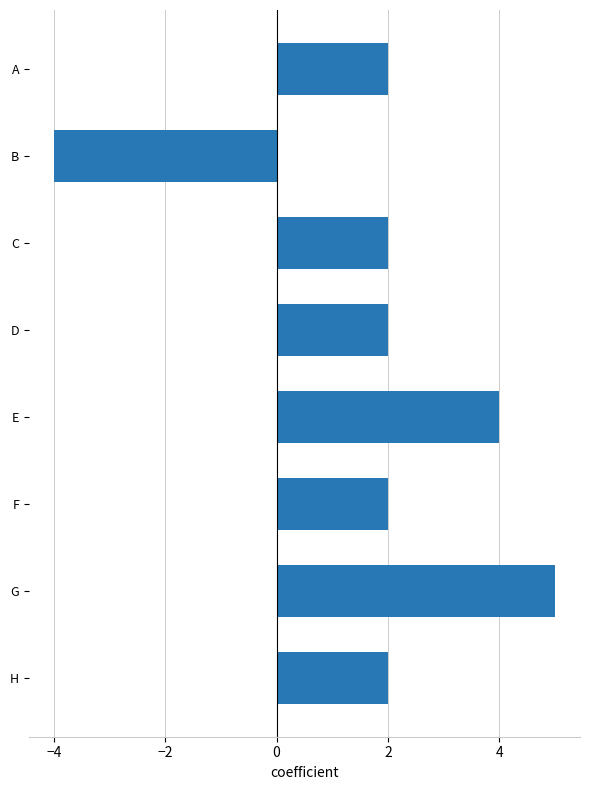

The chart shows a value of 2 at F. True or false?

True